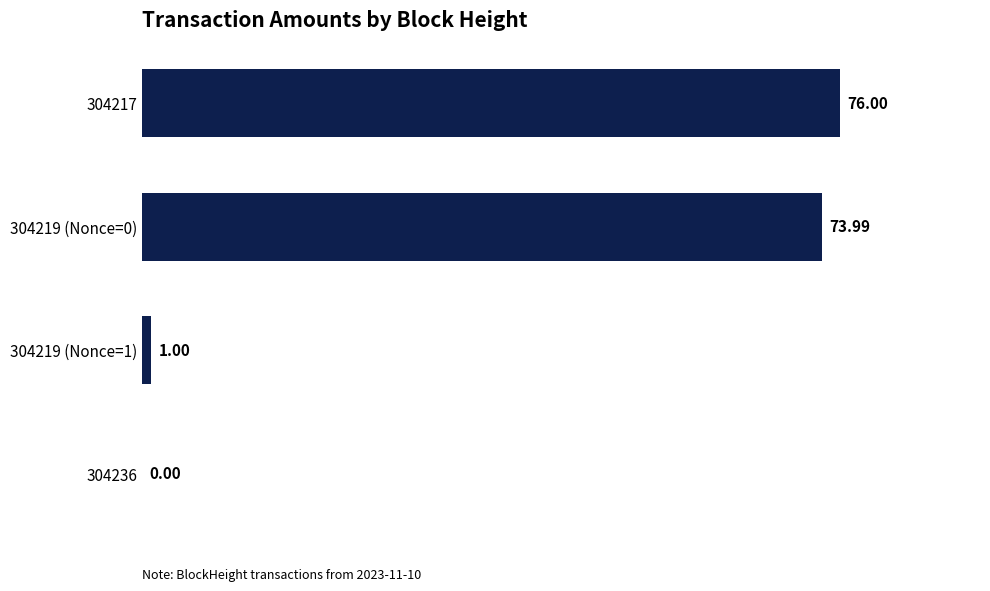

What is the sum of the values at 304219 (Nonce=1) and 304219 (Nonce=0)?

75.0